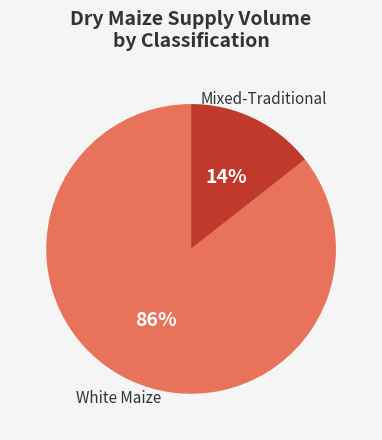

To the nearest percent, what is the average slice percentage?

50%